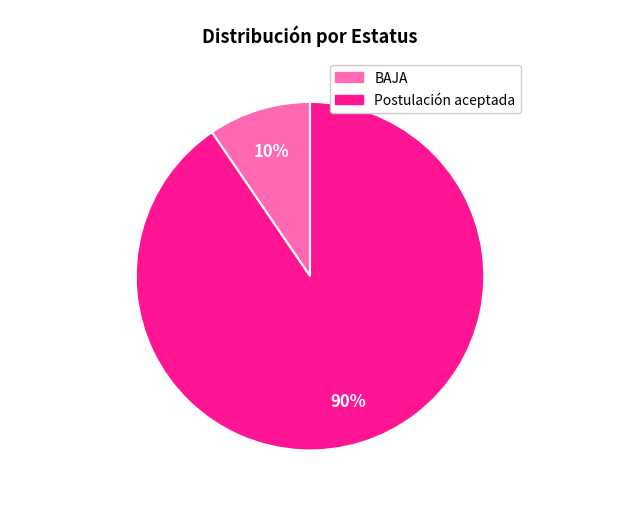

Rank the categories by value from lowest to highest.

BAJA, Postulación aceptada